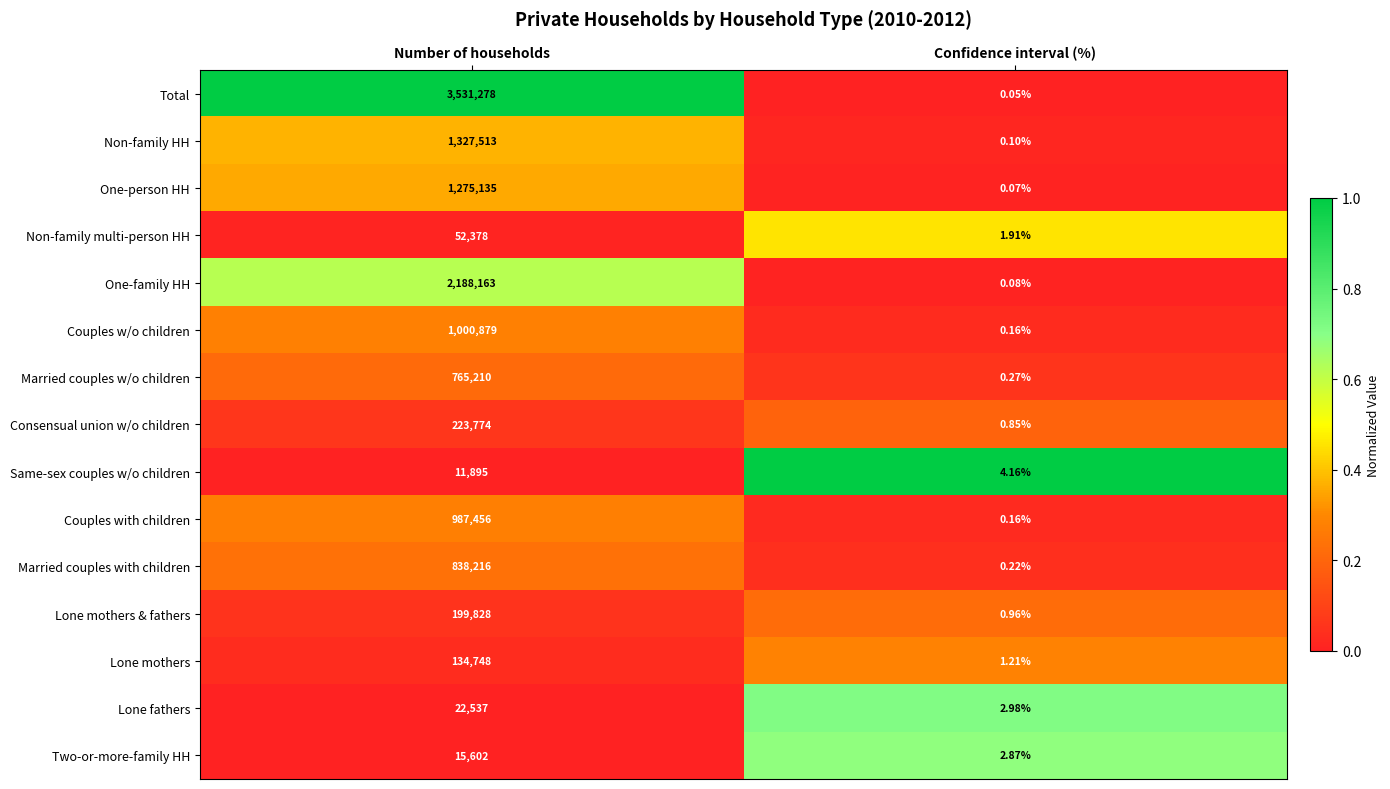

Is the value of Couples w/o children at Number of households greater than the value of Couples with children at Number of households?

Yes